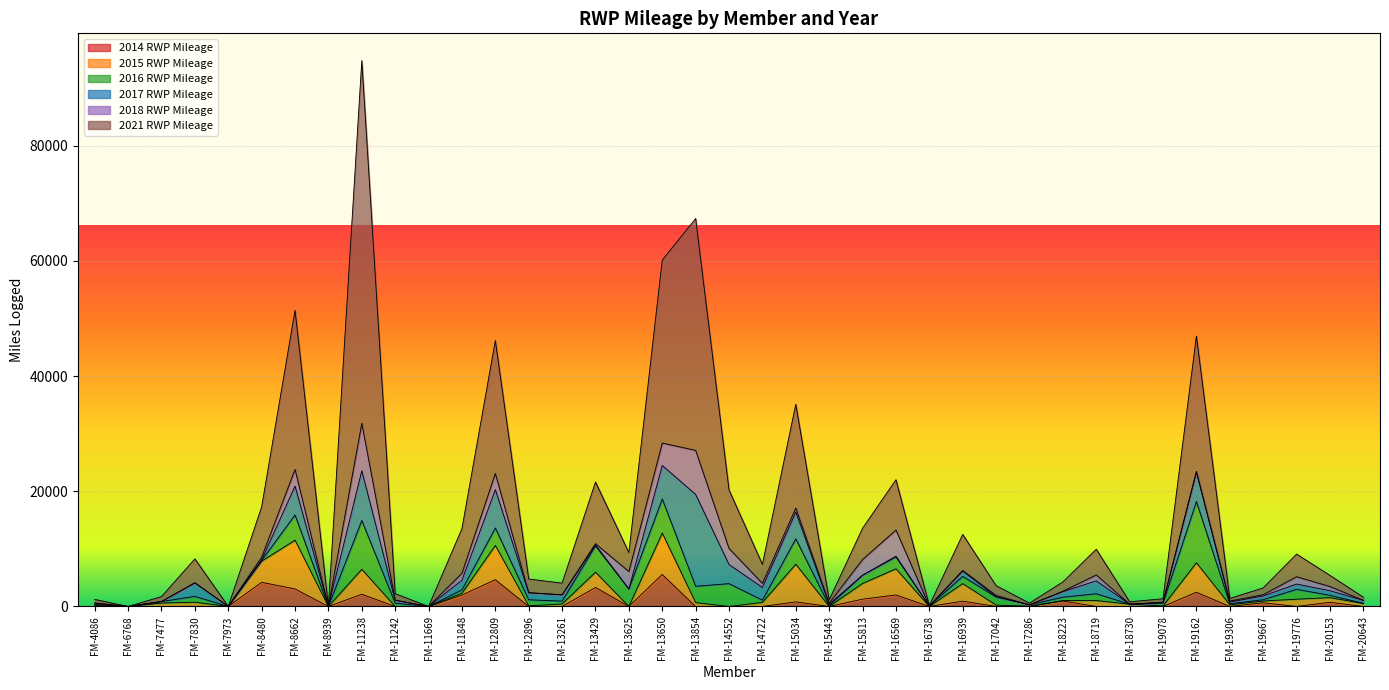

Between FM-8939 and FM-11242, which series saw the biggest shift?

2021 RWP Mileage